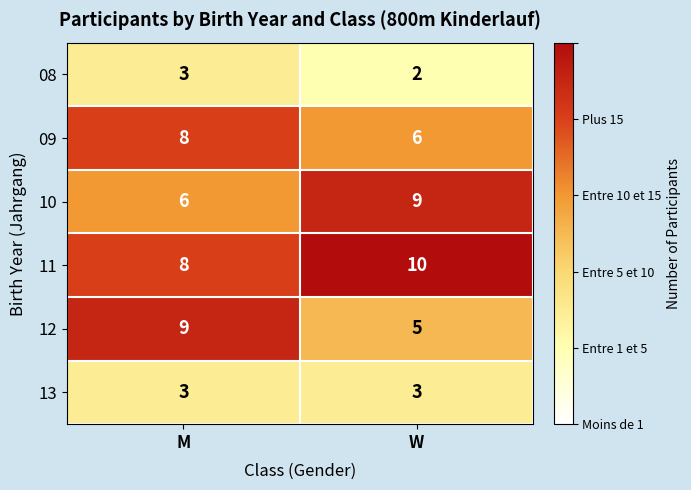

What is the approximate value of 13 at W?

3